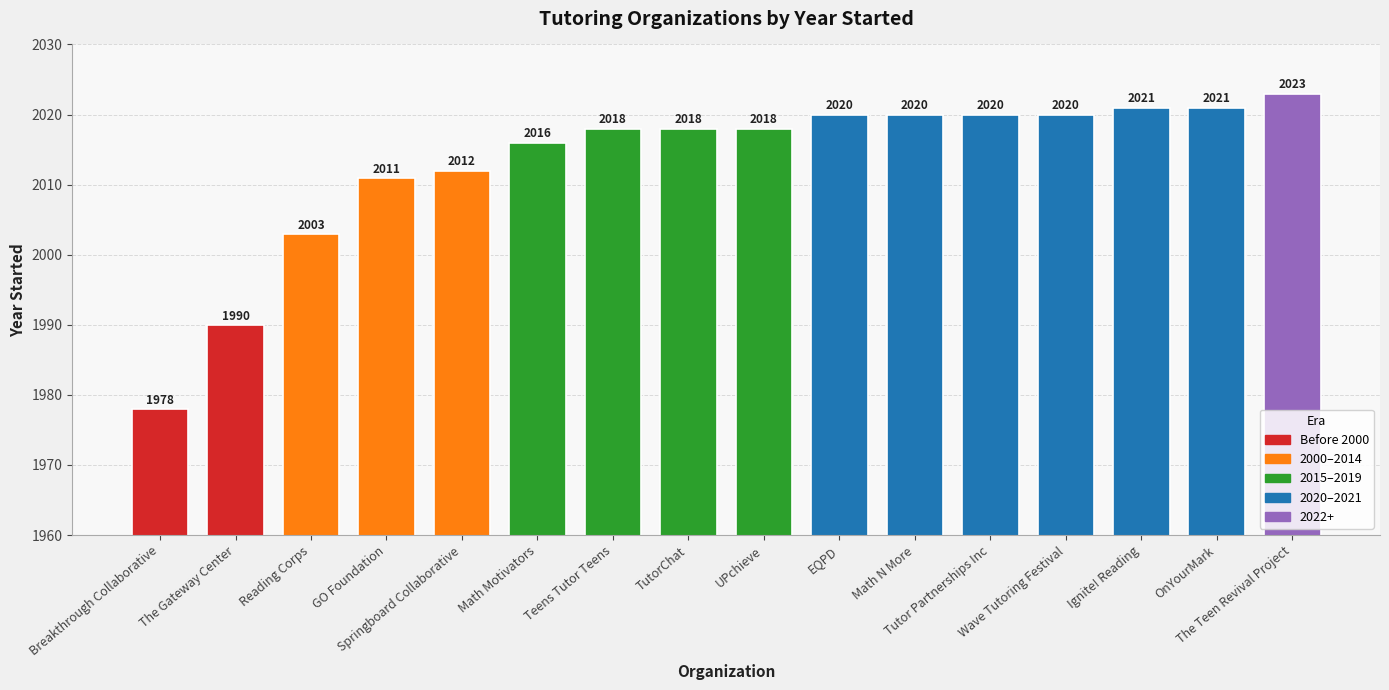

Reading right to left, list all the values displayed in this chart.

The Teen Revival Project=2023	OnYourMark=2021	Ignite! Reading=2021	Wave Tutoring Festival=2020	Tutor Partnerships Inc=2020	Math N More=2020	EQPD=2020	UPchieve=2018	TutorChat=2018	Teens Tutor Teens=2018	Math Motivators=2016	Springboard Collaborative=2012	GO Foundation=2011	Reading Corps=2003	The Gateway Center=1990	Breakthrough Collaborative=1978